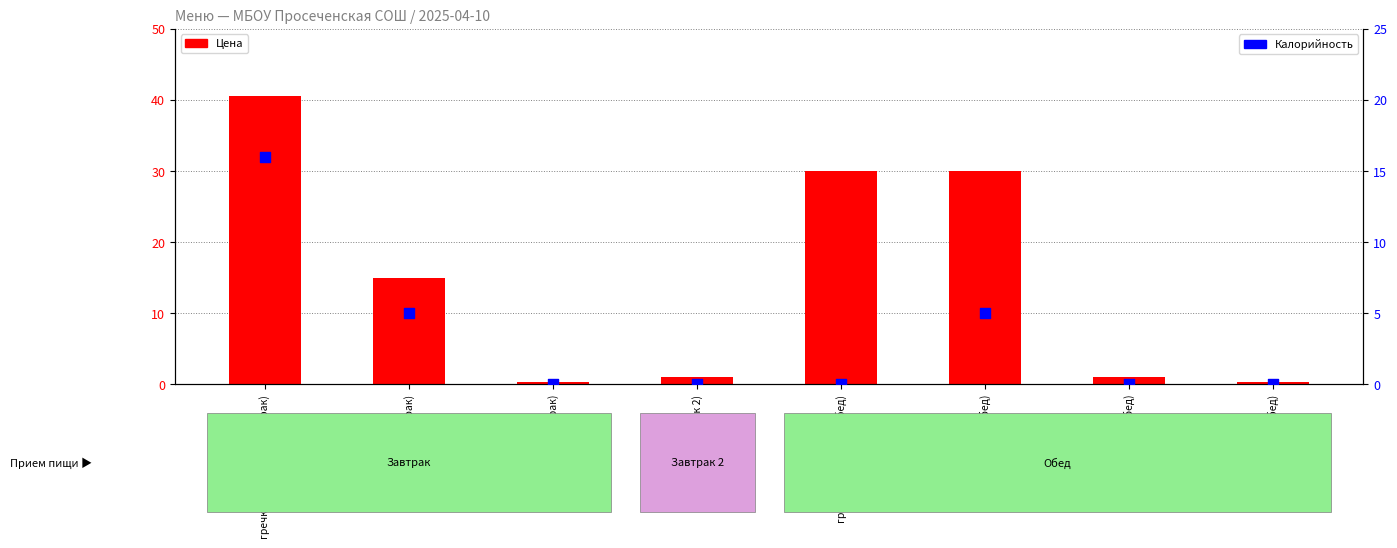

Which series contains the lowest Y value?

Калорийность